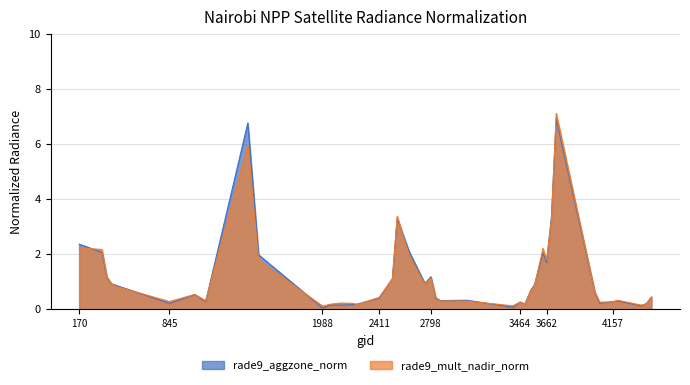

Reading left to right, extract all data points from this chart.

rade9_aggzone_norm: 170=2.4	341=2.1	377=1.1	413=0.9	440=0.9	845=0.2	1034=0.5	1115=0.3	1430=6.8	1511=2.0	1988=0.0	2051=0.2	2123=0.2	2213=0.2	2249=0.2	2411=0.4	2510=1.1	2546=3.3	2636=2.1	2753=0.9	2798=1.2	2834=0.4	2870=0.3	3068=0.3	3410=0.1	3464=0.3	3500=0.2	3545=0.7	3572=0.9	3635=2.0	3662=1.7	3698=3.4	3734=6.9	4022=0.6	4058=0.2	4157=0.3	4193=0.3	4373=0.1	4409=0.2	4445=0.4
rade9_mult_nadir_norm: 170=2.2	341=2.2	377=1.2	413=0.9	440=0.8	845=0.3	1034=0.5	1115=0.3	1430=6.0	1511=1.8	1988=0.1	2051=0.2	2123=0.2	2213=0.2	2249=0.2	2411=0.4	2510=1.1	2546=3.4	2636=1.9	2753=0.9	2798=1.1	2834=0.4	2870=0.3	3068=0.3	3410=0.1	3464=0.3	3500=0.2	3545=0.7	3572=0.9	3635=2.2	3662=1.8	3698=3.2	3734=7.1	4022=0.6	4058=0.3	4157=0.3	4193=0.3	4373=0.1	4409=0.2	4445=0.4